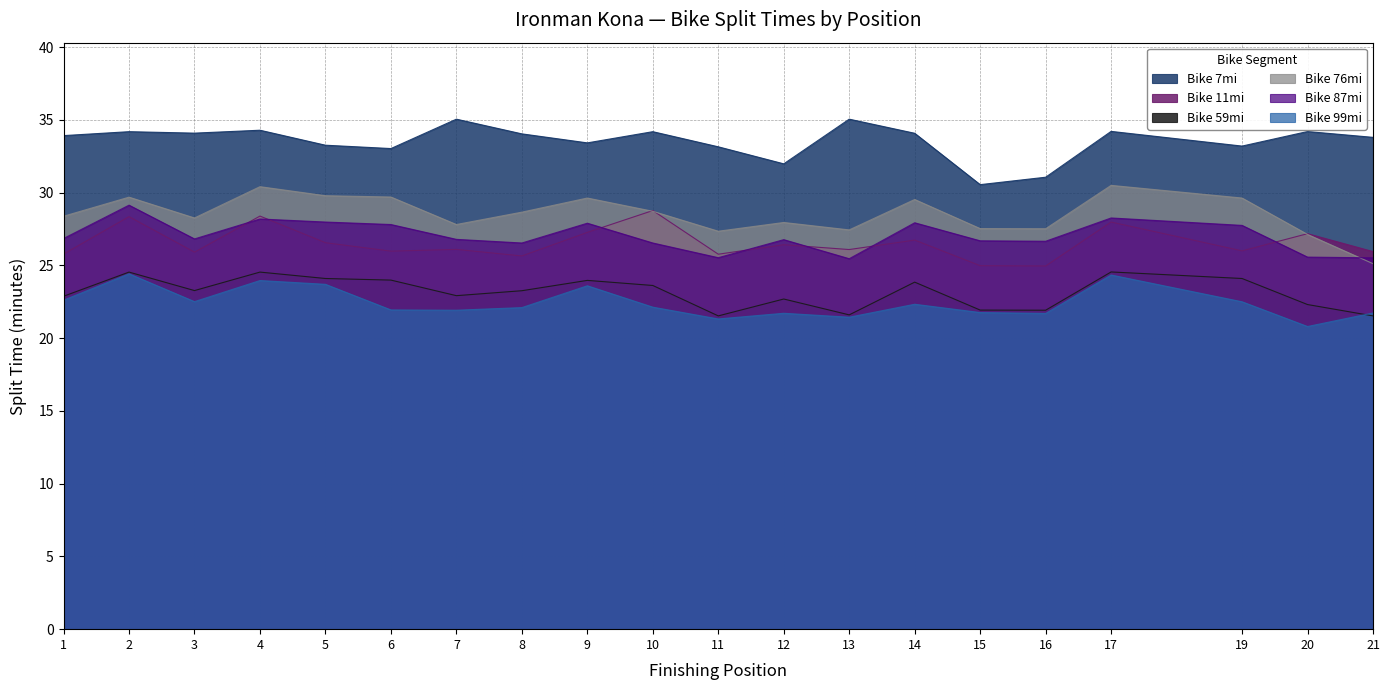

The value of Bike 11mi at 16 is 35.0. True or false?

False